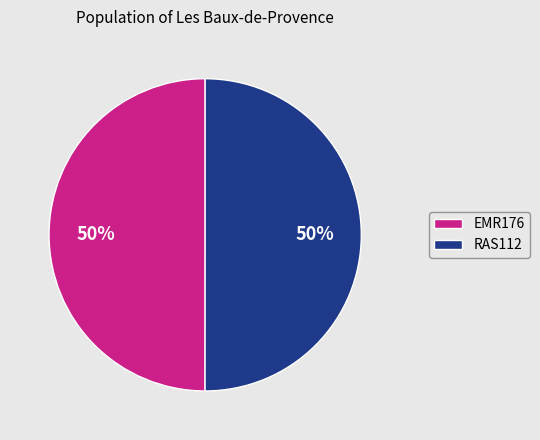

The EMR176 slice represents 50% of the pie. True or false?

True